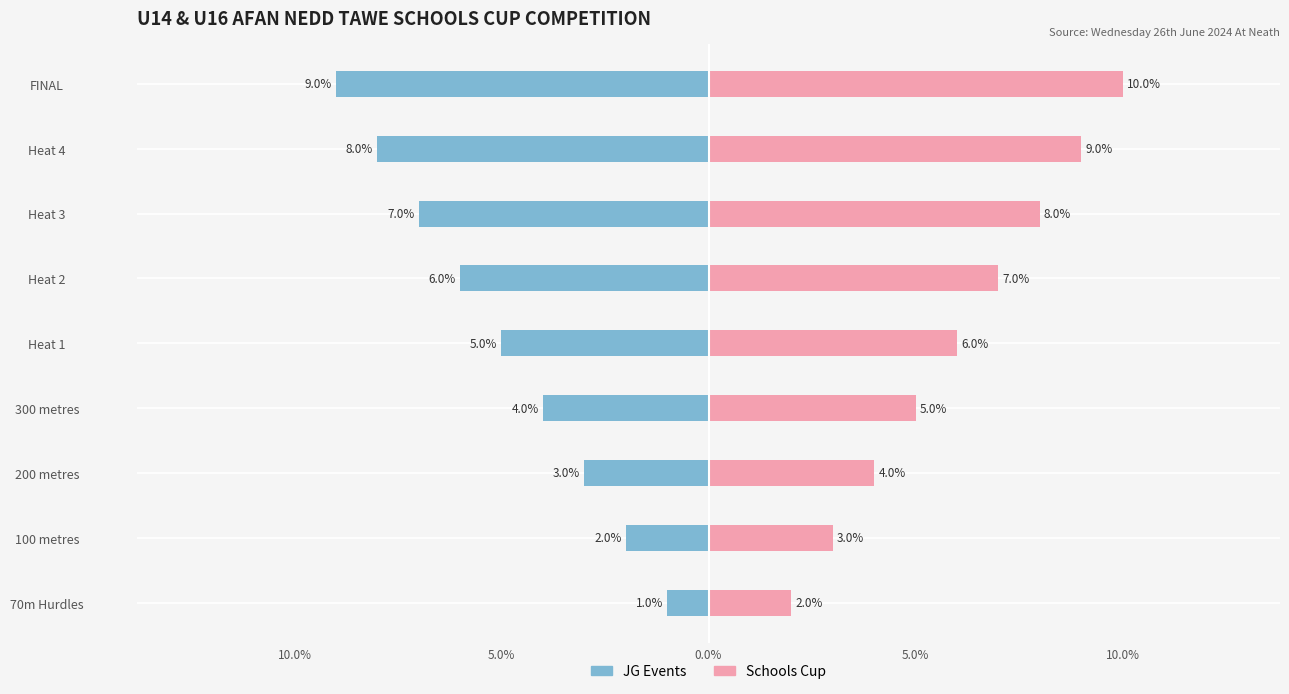

How many groups of bars are there?

9